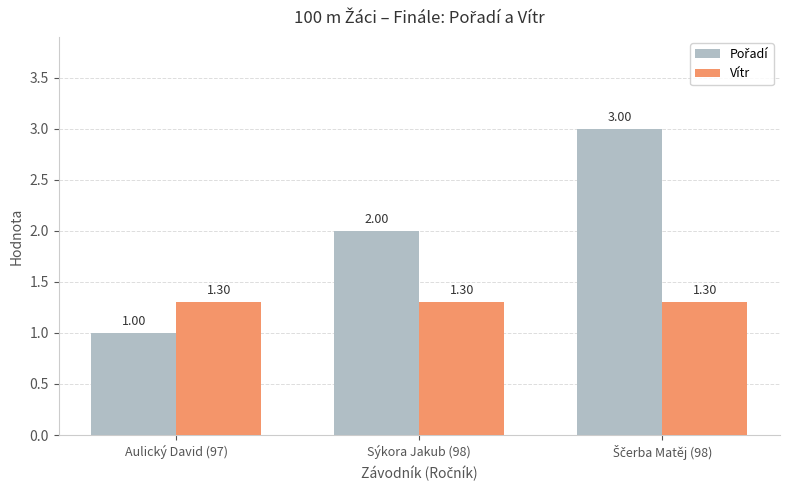

The Vítr series shows 1.3 at Sýkora Jakub (98). True or false?

True